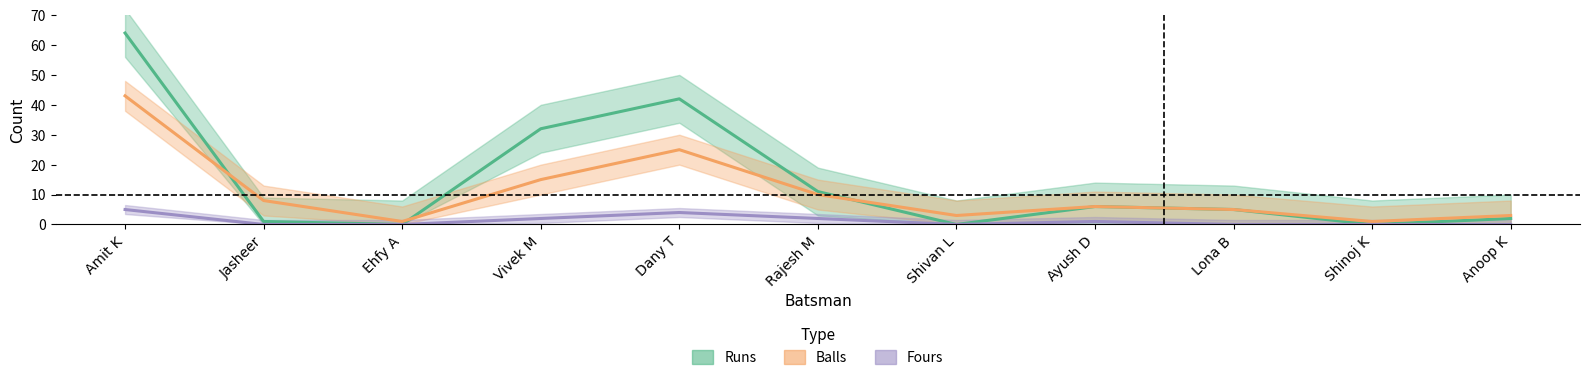

Which series has the largest total across all categories?

Runs